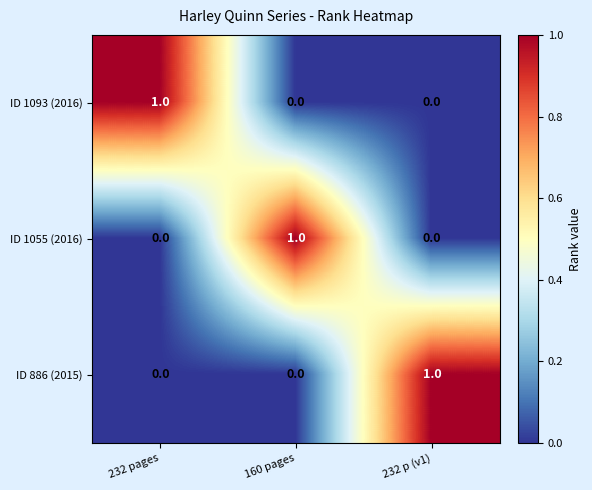

Reading right to left, what are all the values shown in this chart?

ID 1093 (2016): 0	0	1
ID 1055 (2016): 0	1	0
ID 886 (2015): 1	0	0